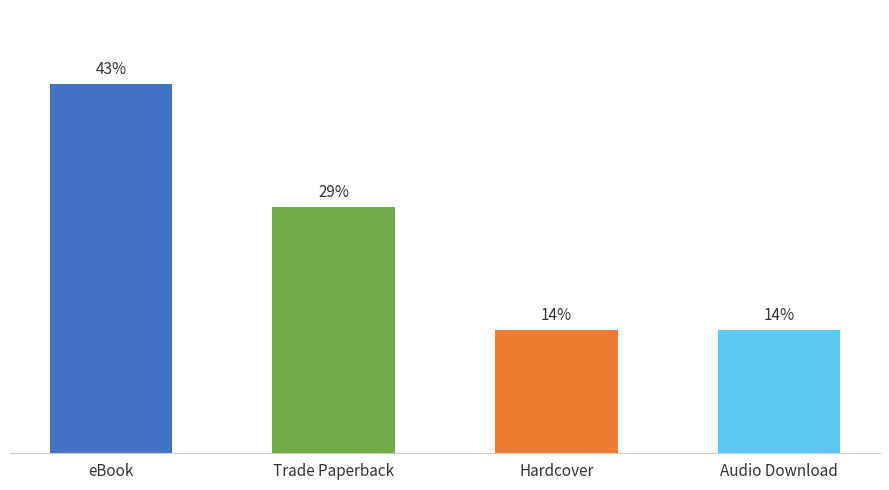

Are the bars horizontal?

No